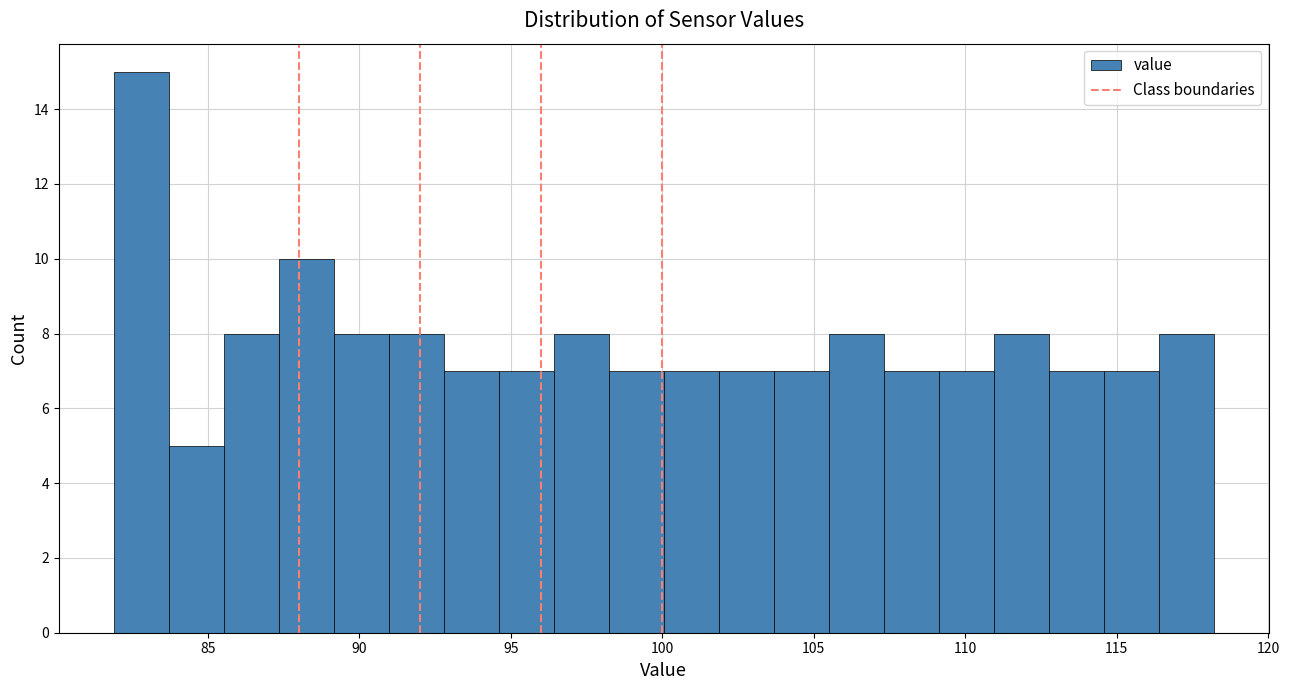

Read against the x-axis, roughly where is the centre of the tallest bar?

83.0